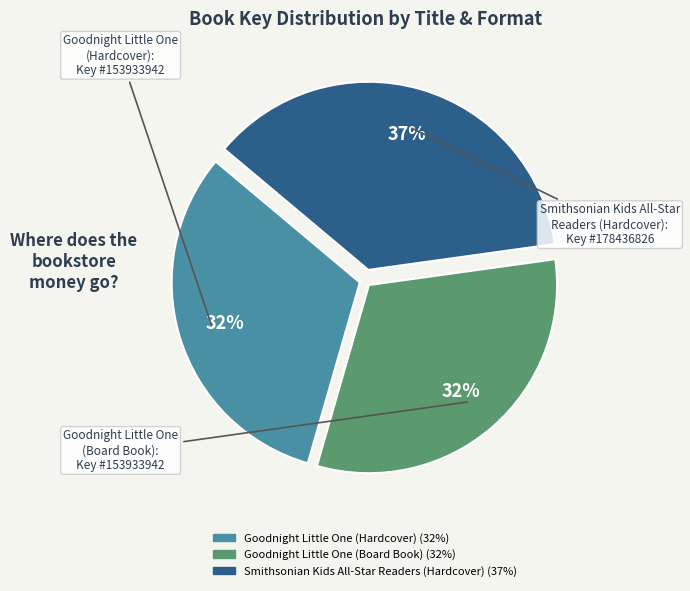

What is the ratio of the value at Goodnight Little One (Board Book) to the value at Smithsonian Kids All-Star Readers (Hardcover)?

0.9